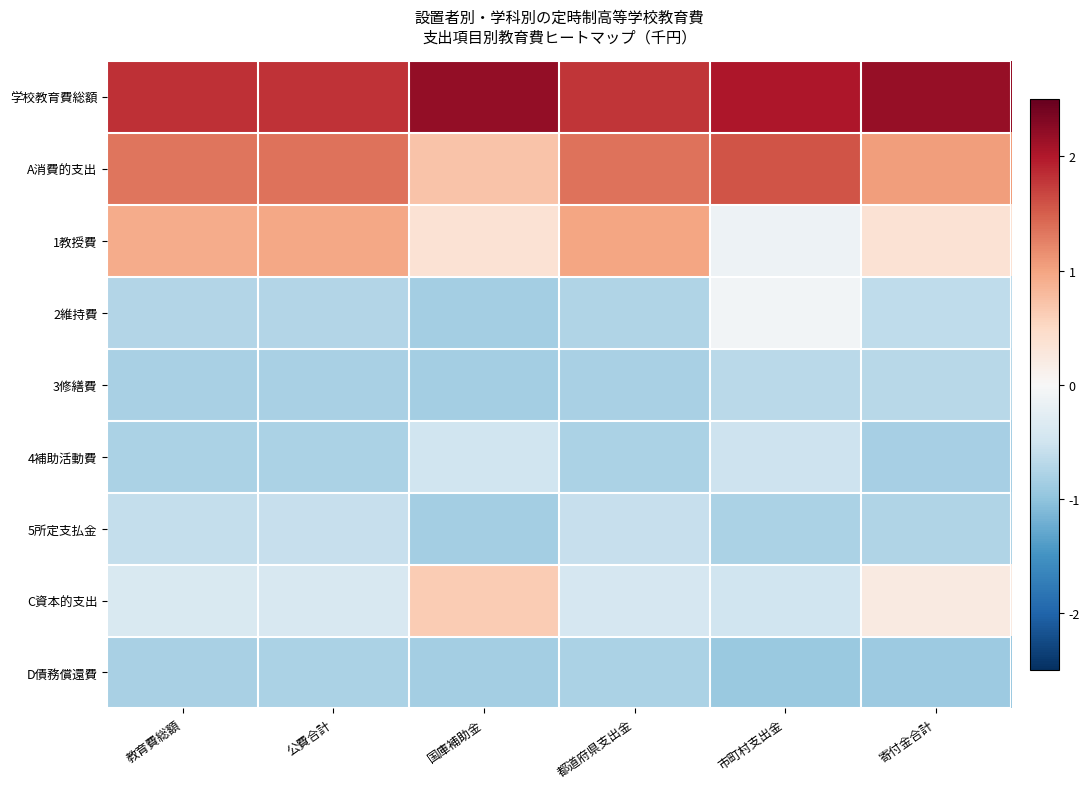

Count the number of categories in the chart.

6